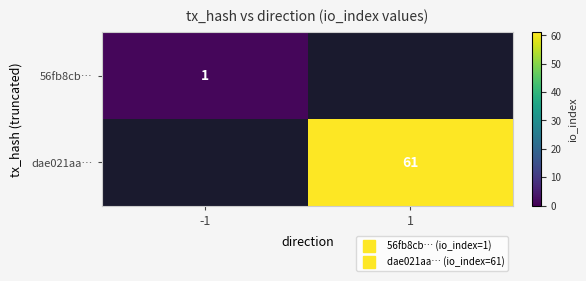

Rank the categories by 56fb8cb… value from highest to lowest.

-1, 1